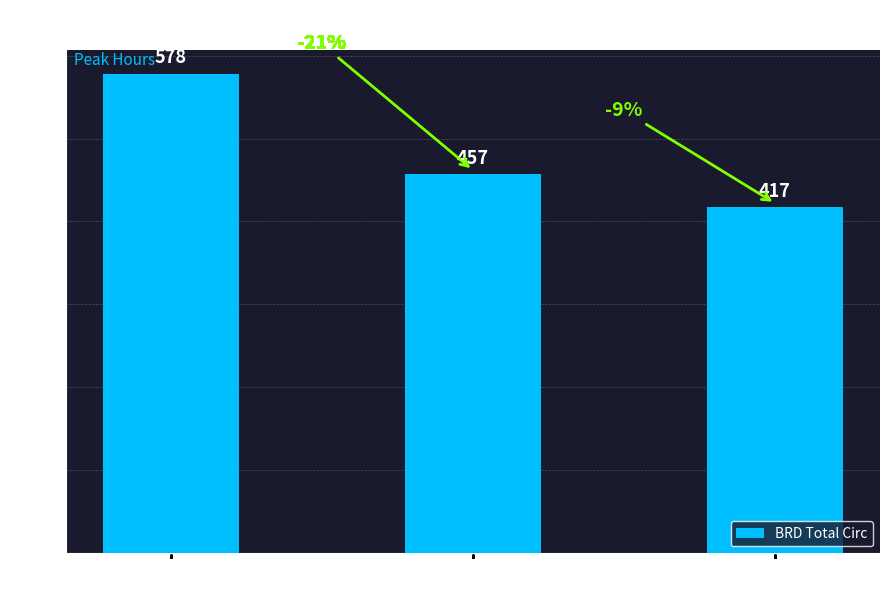

How many distinct data groups are displayed?

1